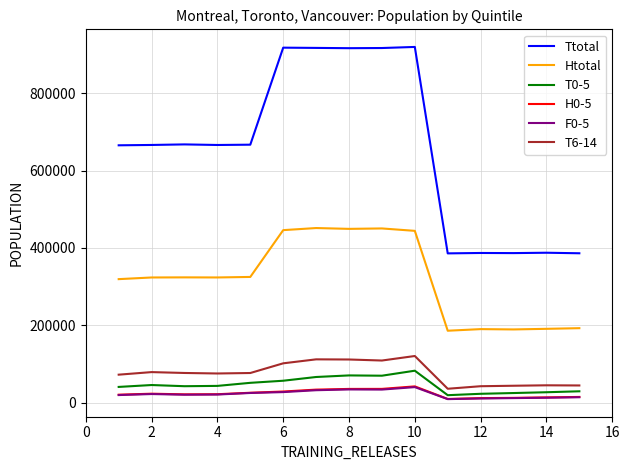

Which series has the largest total across all categories?

Ttotal